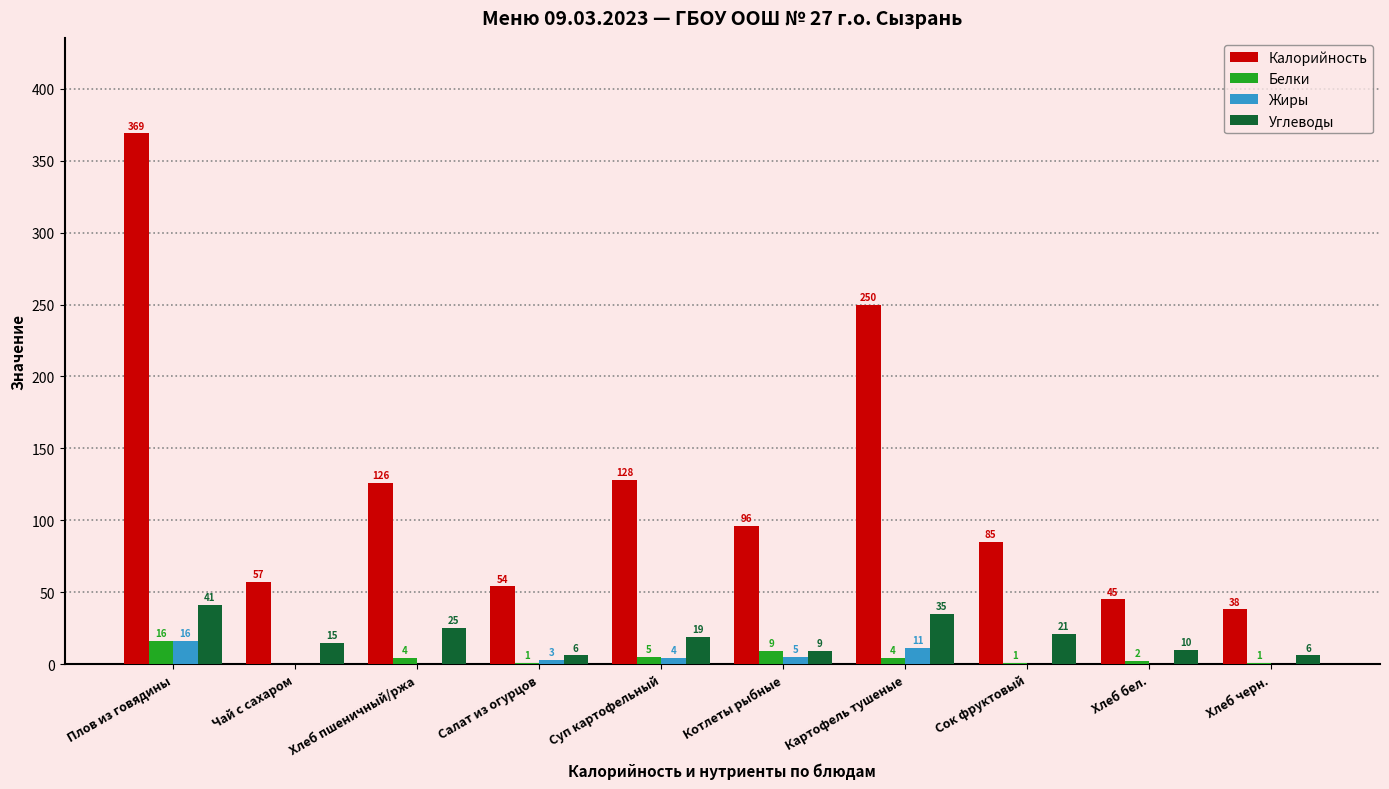

What is the maximum value shown in the chart?

369